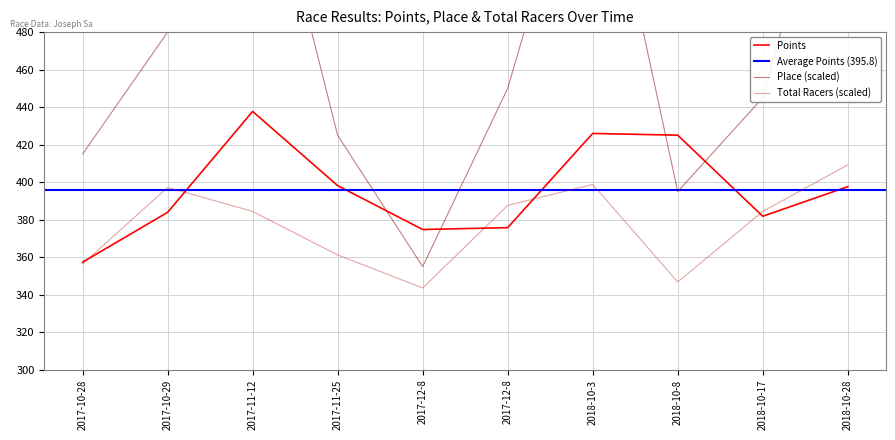

Does the chart have visible grid lines?

Yes